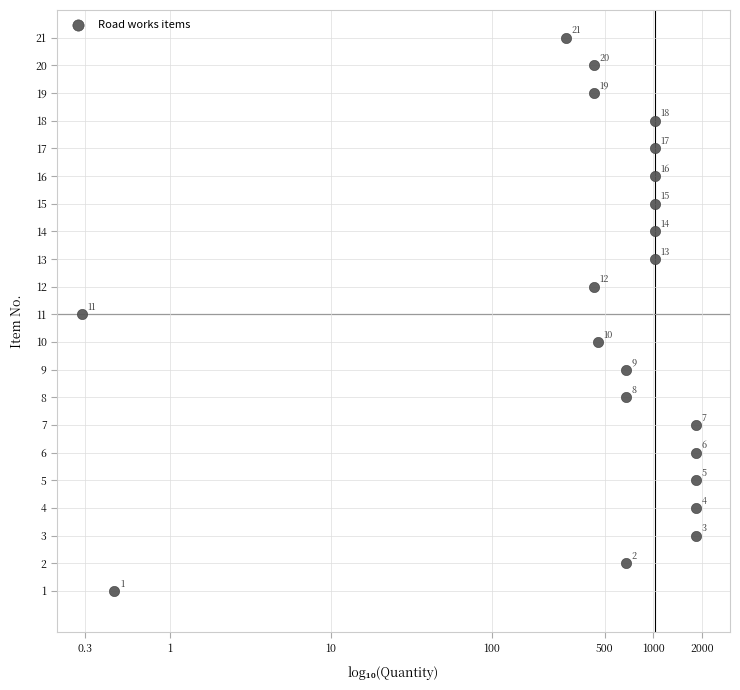

What is the range of Y values (max minus min)?

20